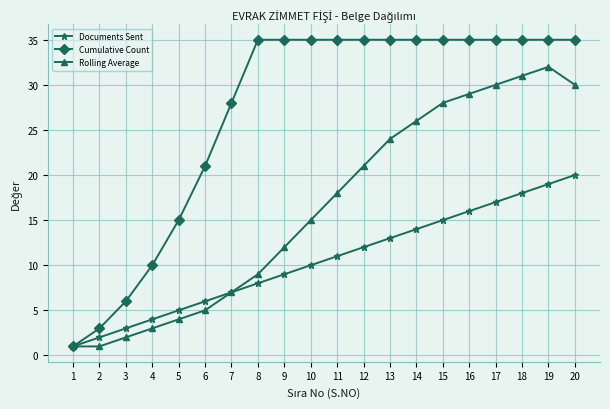

What are all the series names shown in the legend?

Documents Sent, Cumulative Count, Rolling Average